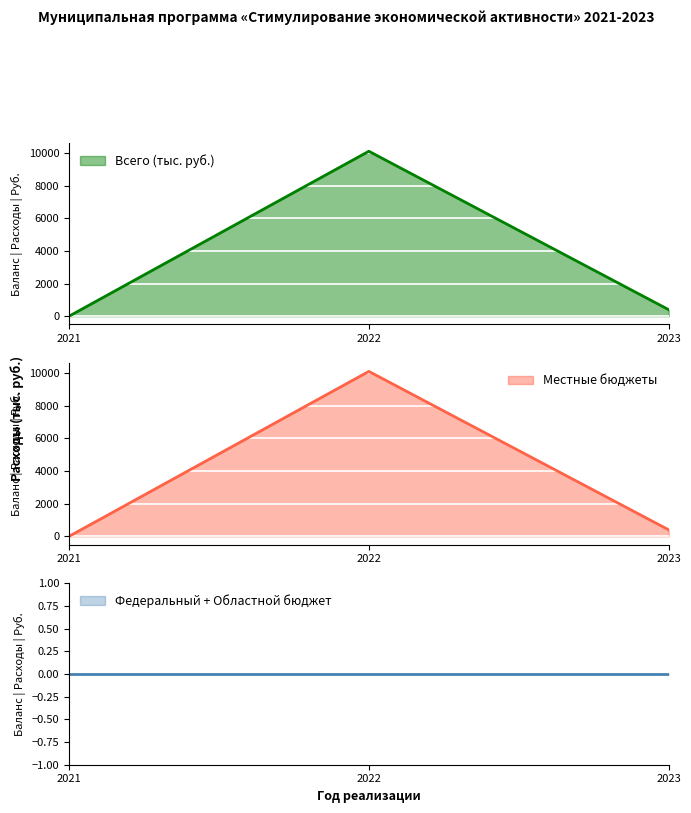

Does the chart display data point markers on the line(s)?

No